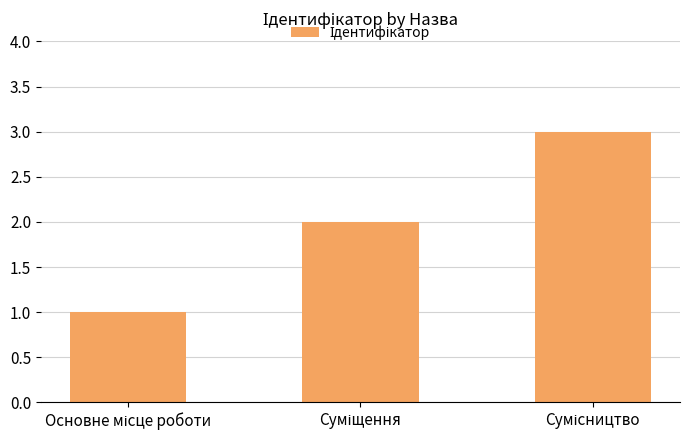

How many values are below 2?

1